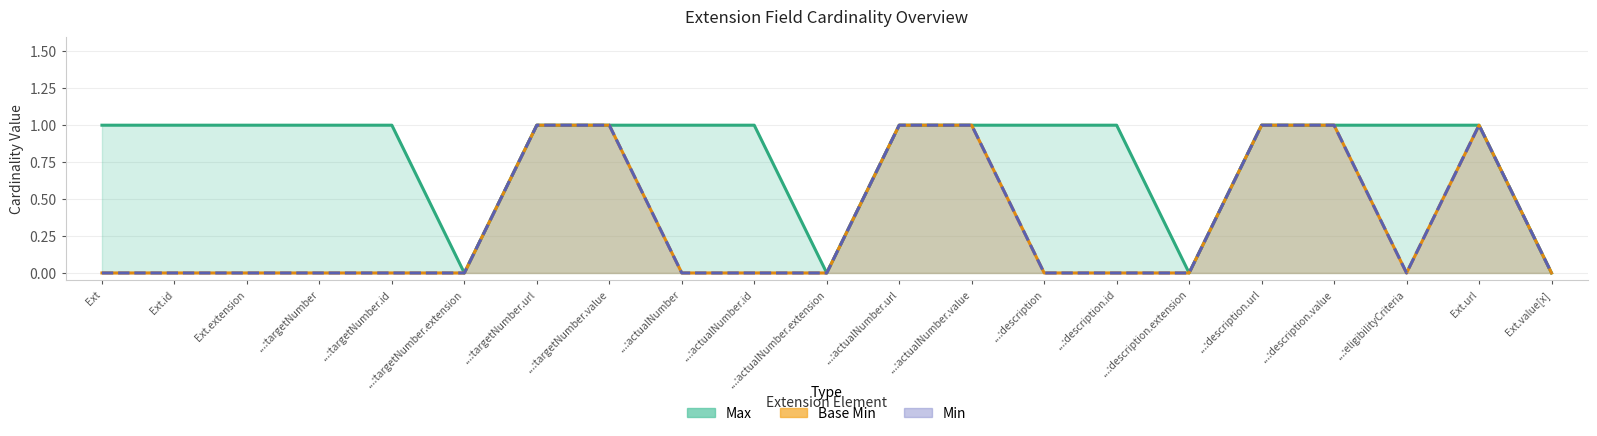

Is it true that Base Min equals 0 at ...:description?

False